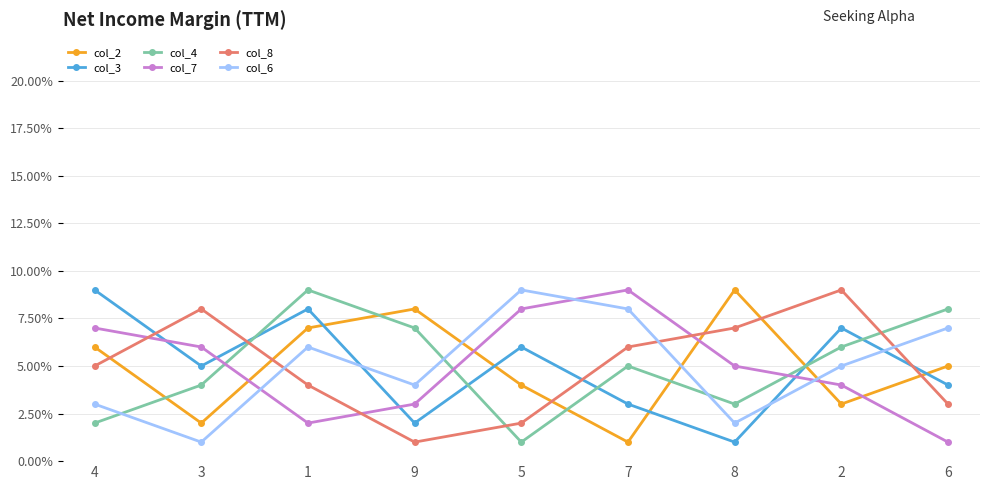

What is the minimum value for col_2?

1